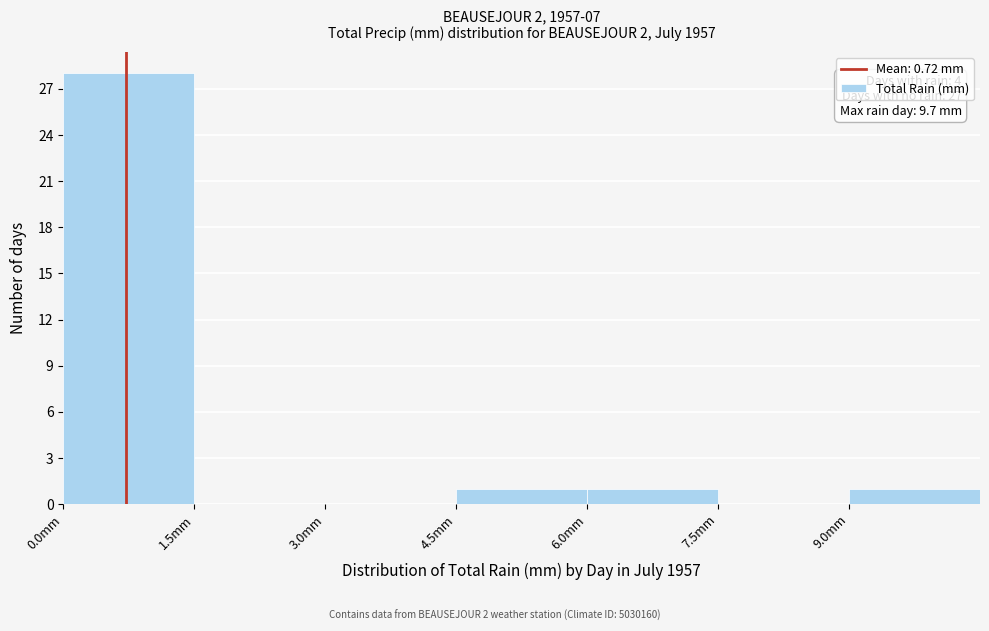

Over which range of the x-axis is the bar tallest?

0.0 to 1.5